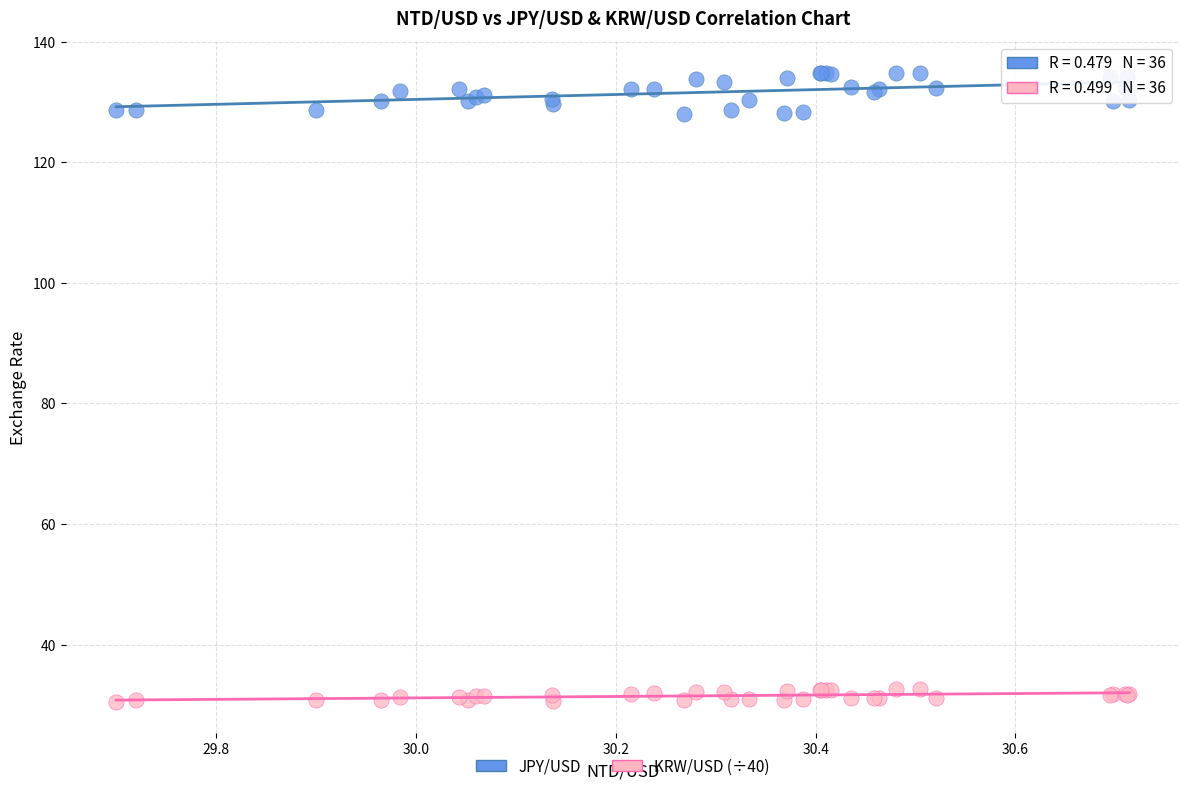

Which series contains the highest Y value?

JPY/USD